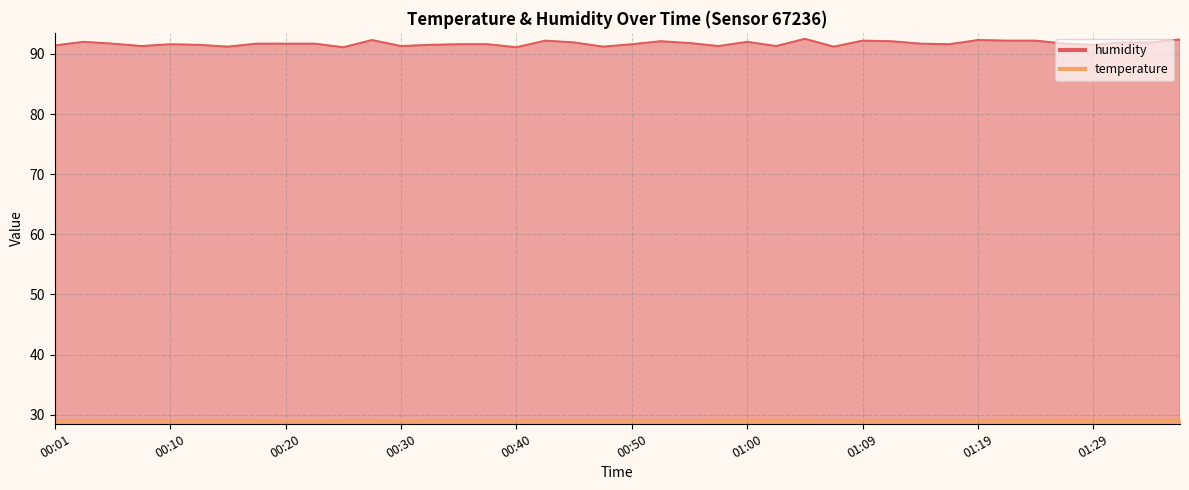

Between 00:15 and 00:18, which is larger?

00:18